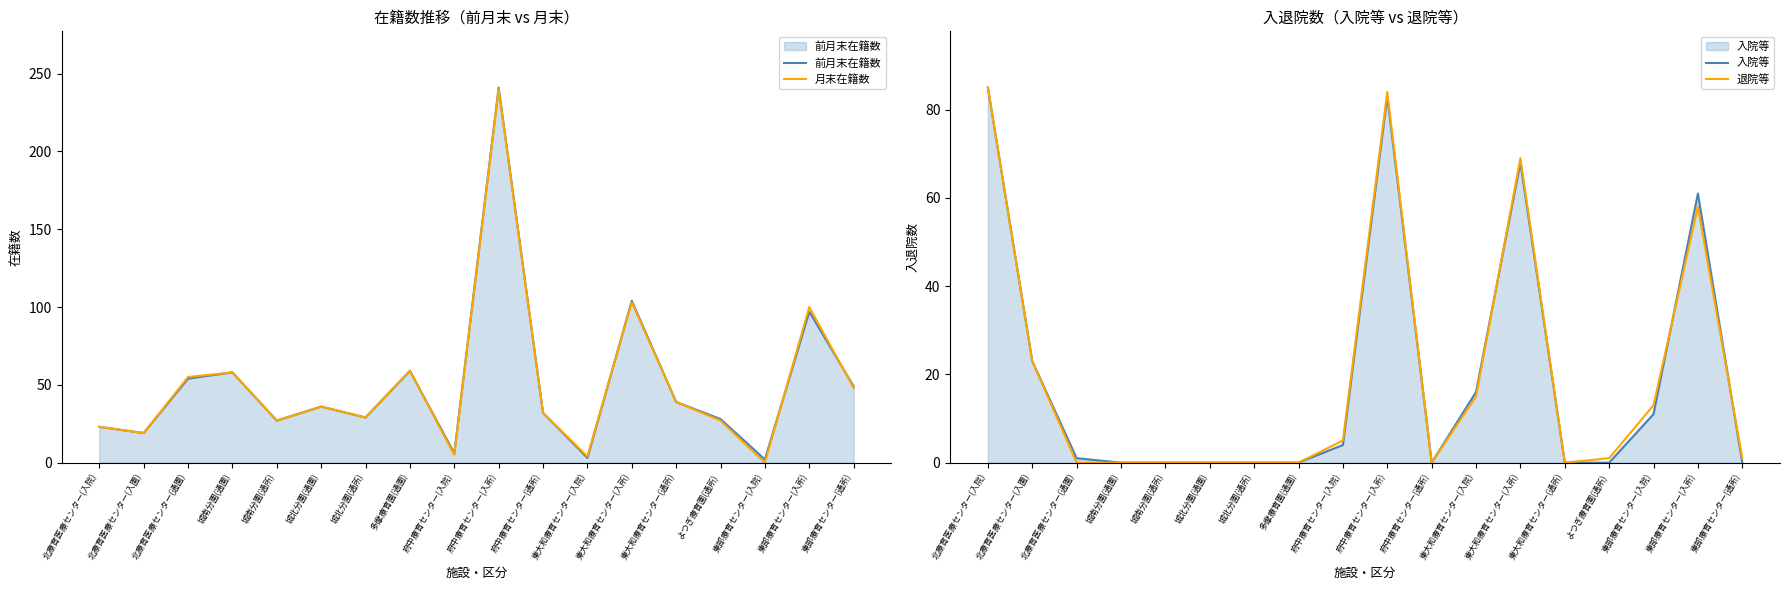

Reading left to right, list all the values displayed in this chart.

前月末在籍数: 北療育医療センター(入院)=23	北療育医療センター(入園)=19	北療育医療センター(通園)=54	城南分園(通園)=58	城南分園(通所)=27	城北分園(通園)=36	城北分園(通所)=29	多摩療育園(通園)=59	府中療育センター(入院)=6	府中療育センター(入所)=241	府中療育センター(通所)=32	東大和療育センター(入院)=3	東大和療育センター(入所)=104	東大和療育センター(通所)=39	よつぎ療育園(通所)=28	東部療育センター(入院)=2	東部療育センター(入所)=97	東部療育センター(通所)=49
月末在籍数: 北療育医療センター(入院)=23	北療育医療センター(入園)=19	北療育医療センター(通園)=55	城南分園(通園)=58	城南分園(通所)=27	城北分園(通園)=36	城北分園(通所)=29	多摩療育園(通園)=59	府中療育センター(入院)=5	府中療育センター(入所)=240	府中療育センター(通所)=32	東大和療育センター(入院)=4	東大和療育センター(入所)=103	東大和療育センター(通所)=39	よつぎ療育園(通所)=27	東部療育センター(入院)=0	東部療育センター(入所)=100	東部療育センター(通所)=48
入院等: 北療育医療センター(入院)=85	北療育医療センター(入園)=23	北療育医療センター(通園)=1	城南分園(通園)=0	城南分園(通所)=0	城北分園(通園)=0	城北分園(通所)=0	多摩療育園(通園)=0	府中療育センター(入院)=4	府中療育センター(入所)=83	府中療育センター(通所)=0	東大和療育センター(入院)=16	東大和療育センター(入所)=68	東大和療育センター(通所)=0	よつぎ療育園(通所)=0	東部療育センター(入院)=11	東部療育センター(入所)=61	東部療育センター(通所)=0
退院等: 北療育医療センター(入院)=85	北療育医療センター(入園)=23	北療育医療センター(通園)=0	城南分園(通園)=0	城南分園(通所)=0	城北分園(通園)=0	城北分園(通所)=0	多摩療育園(通園)=0	府中療育センター(入院)=5	府中療育センター(入所)=84	府中療育センター(通所)=0	東大和療育センター(入院)=15	東大和療育センター(入所)=69	東大和療育センター(通所)=0	よつぎ療育園(通所)=1	東部療育センター(入院)=13	東部療育センター(入所)=58	東部療育センター(通所)=1